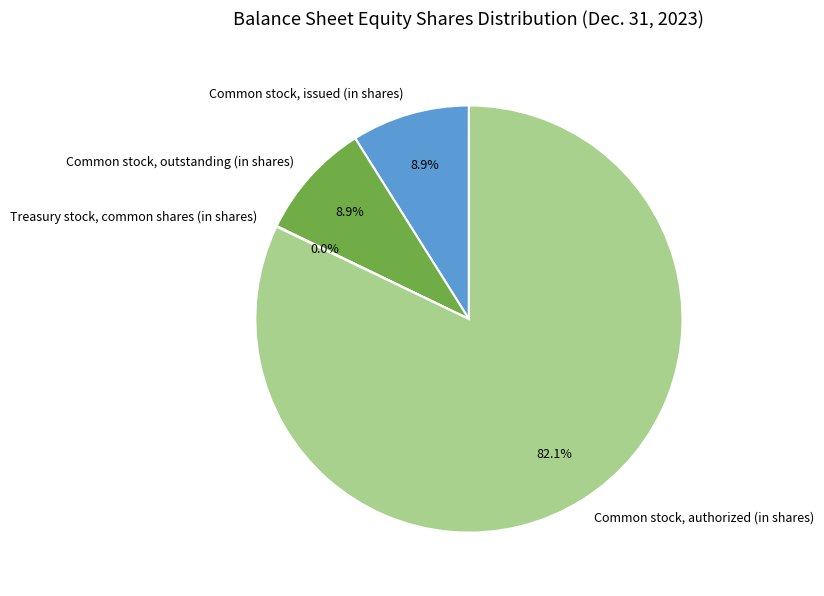

Between Common stock, issued (in shares) and Common stock, authorized (in shares), which is larger?

Common stock, authorized (in shares)